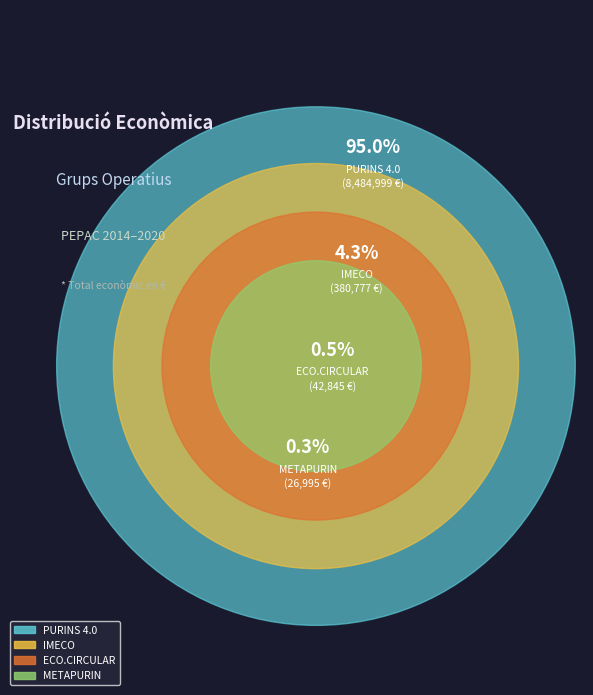

How much of the chart is everything except PURINS 4.0?

5.0%